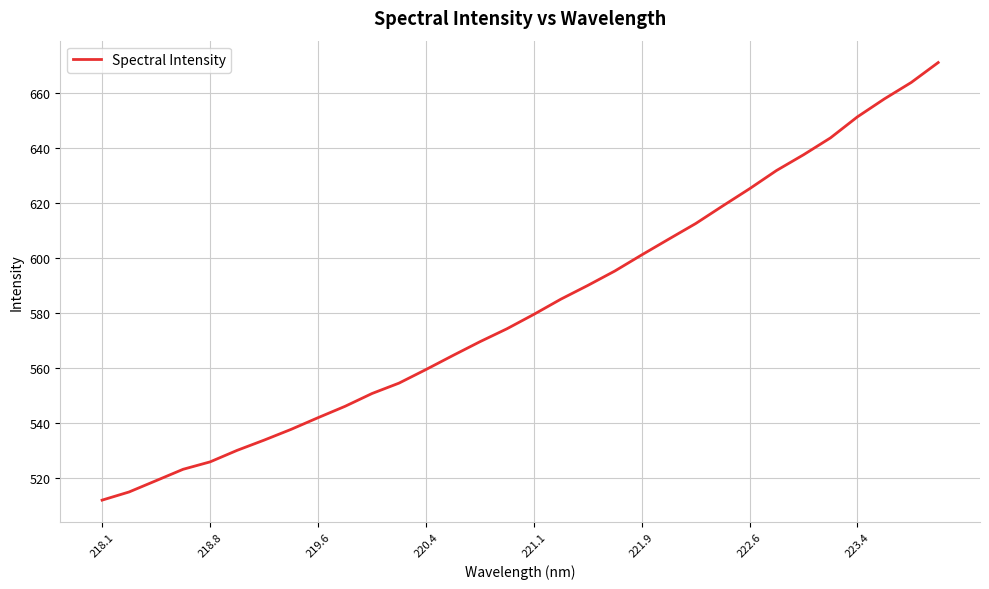

What is the difference between the maximum and minimum values?

159.0